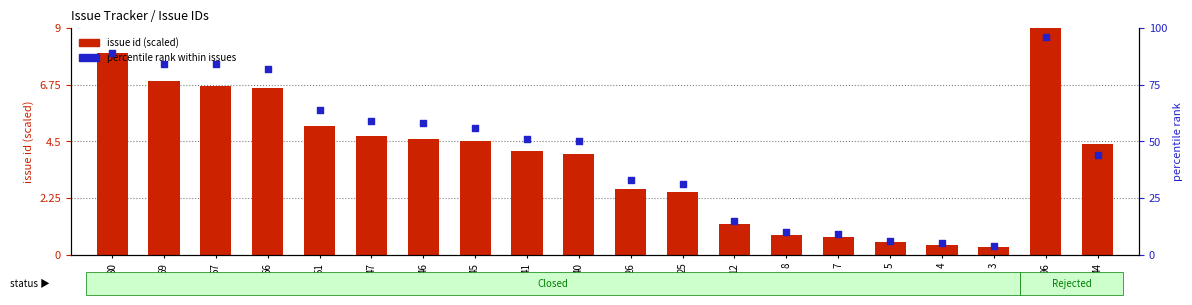

Which series has the widest spread of Y values?

percentile rank within issues